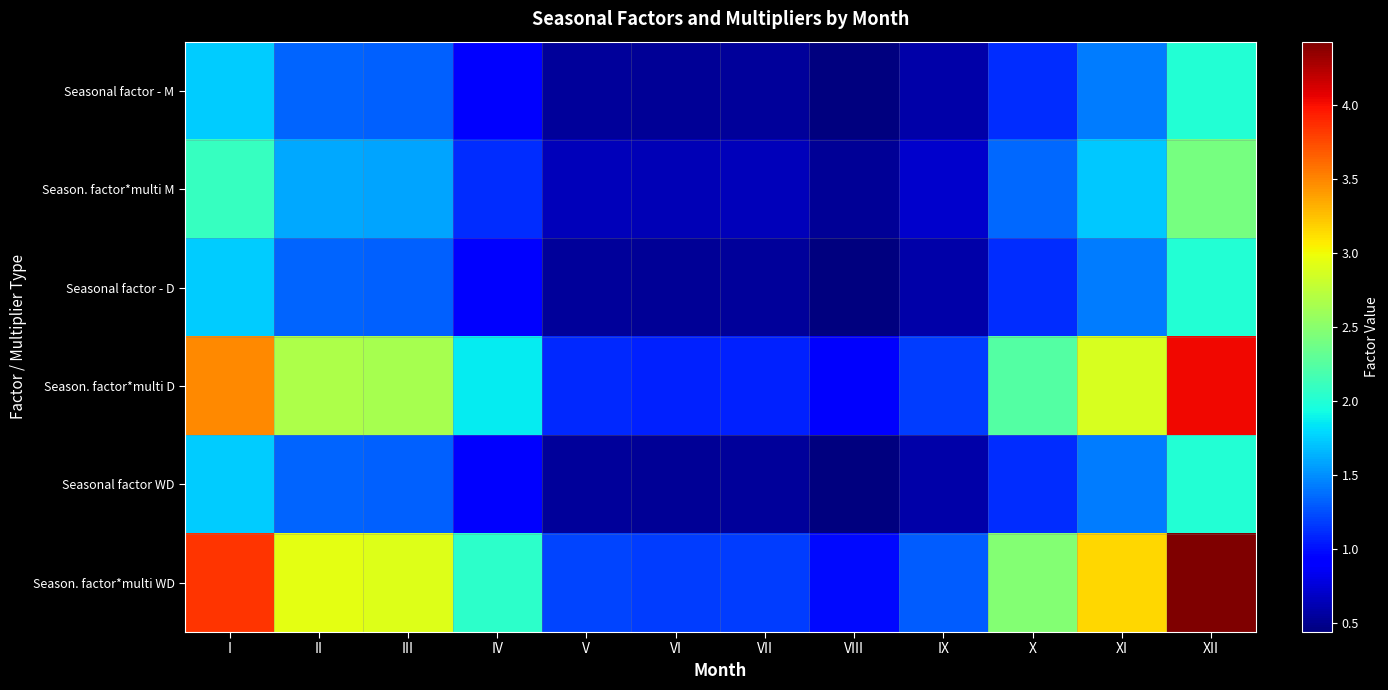

Which series has the largest range (max minus min)?

Season. factor*multi WD